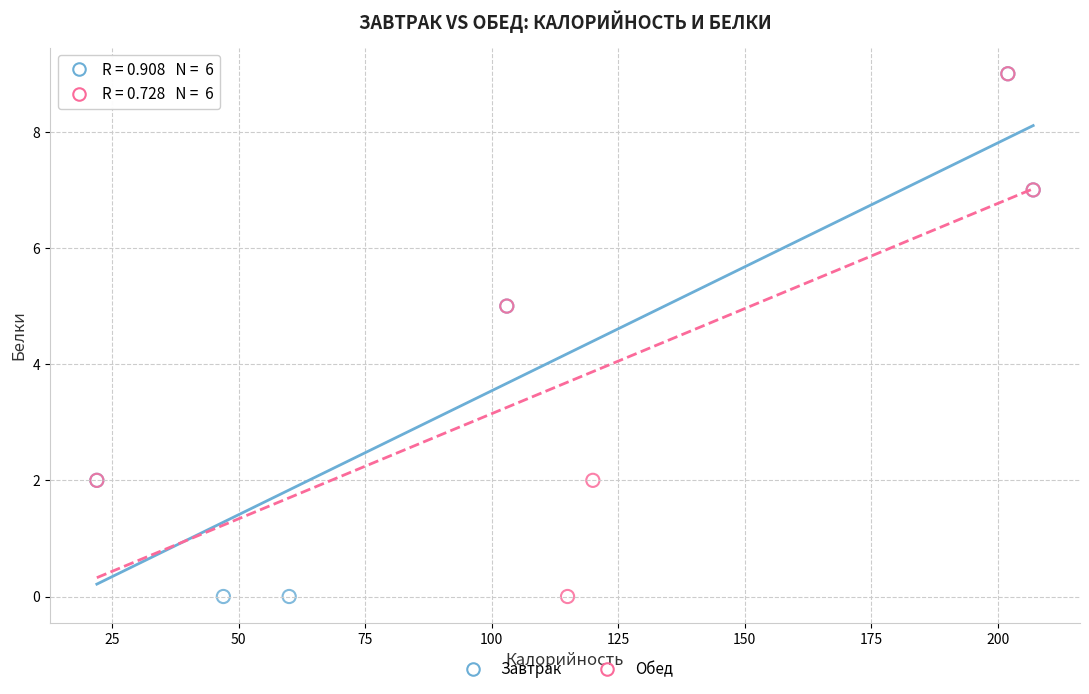

What are all the series names shown in the legend?

Завтрак, Обед